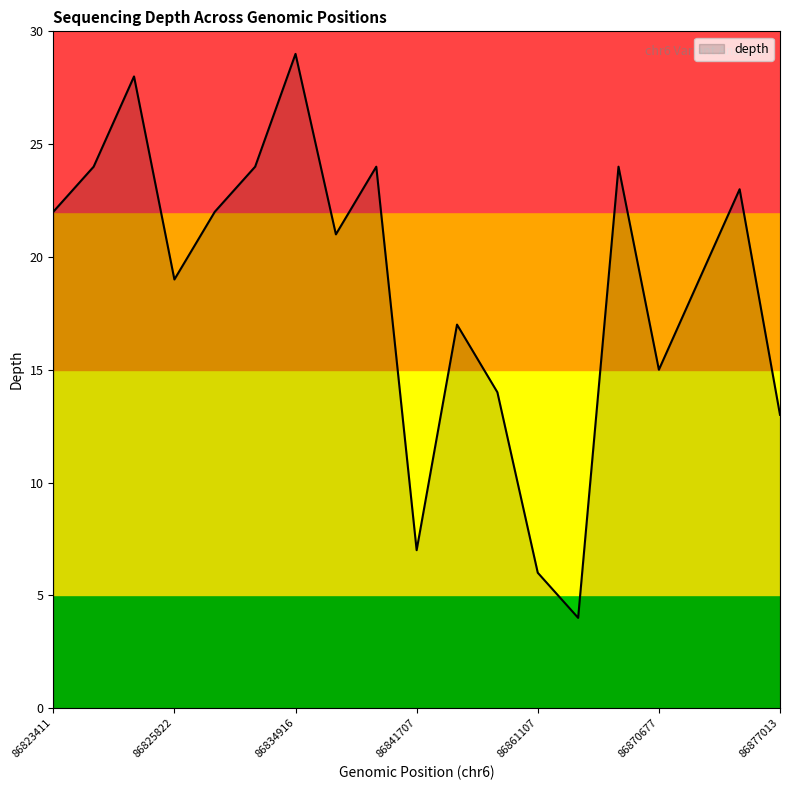

Reading left to right, what are all the values shown in this chart?

22	24	28	19	22	24	29	21	24	7	17	14	6	4	24	15	19	23	13